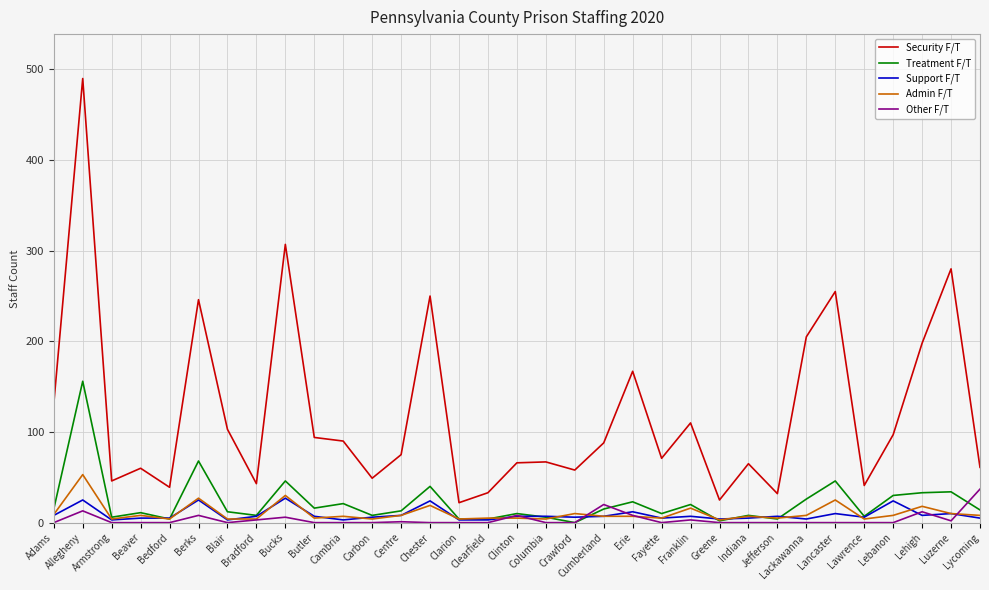

What are all the series names shown in the legend?

Security F/T, Treatment F/T, Support F/T, Admin F/T, Other F/T